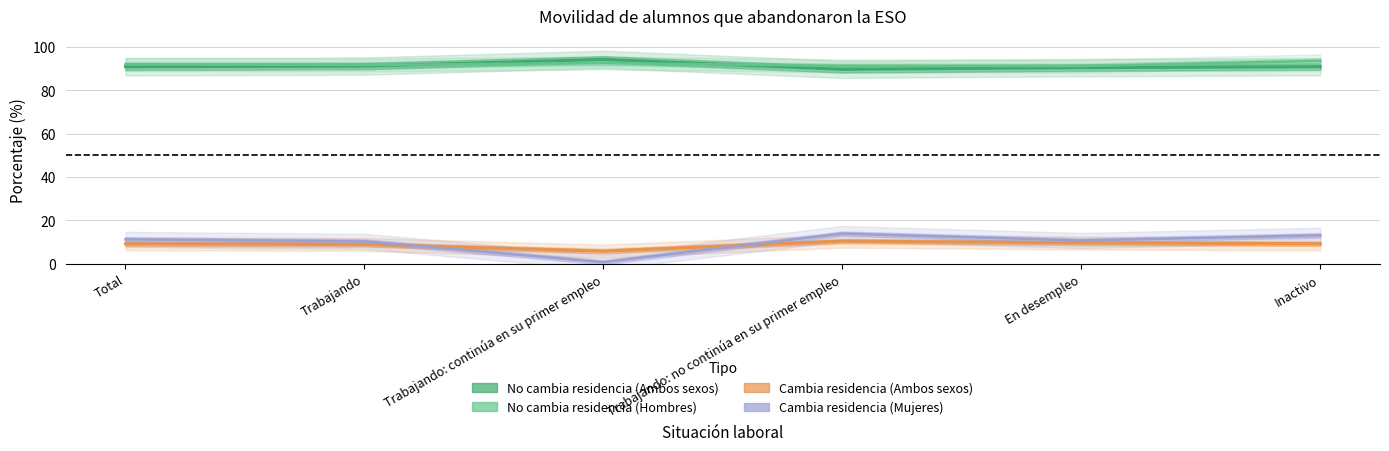

True or false: No ha cambiado su residencia (Ambos sexos) and Ha cambiado su residencia (Mujeres) cross at least once.

True